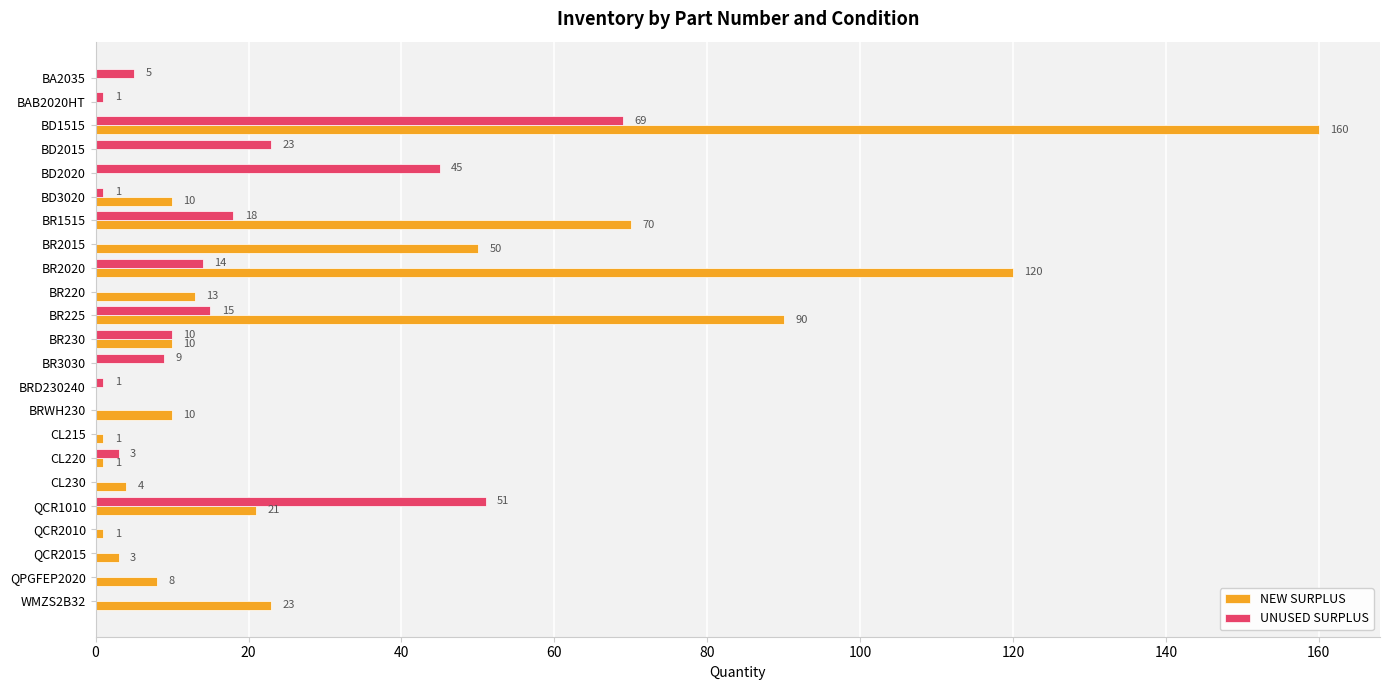

Count the number of categories in the chart.

23